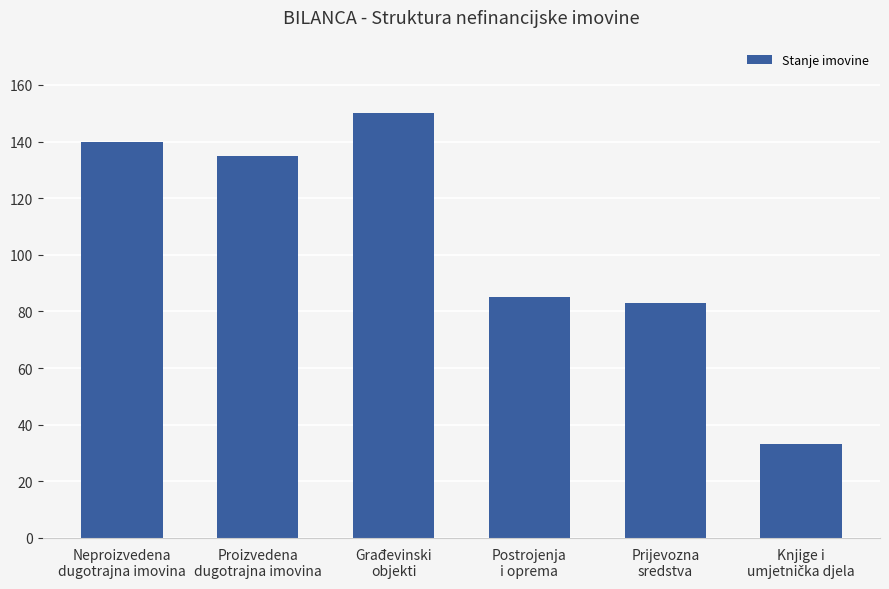

How many values are below 135?

3